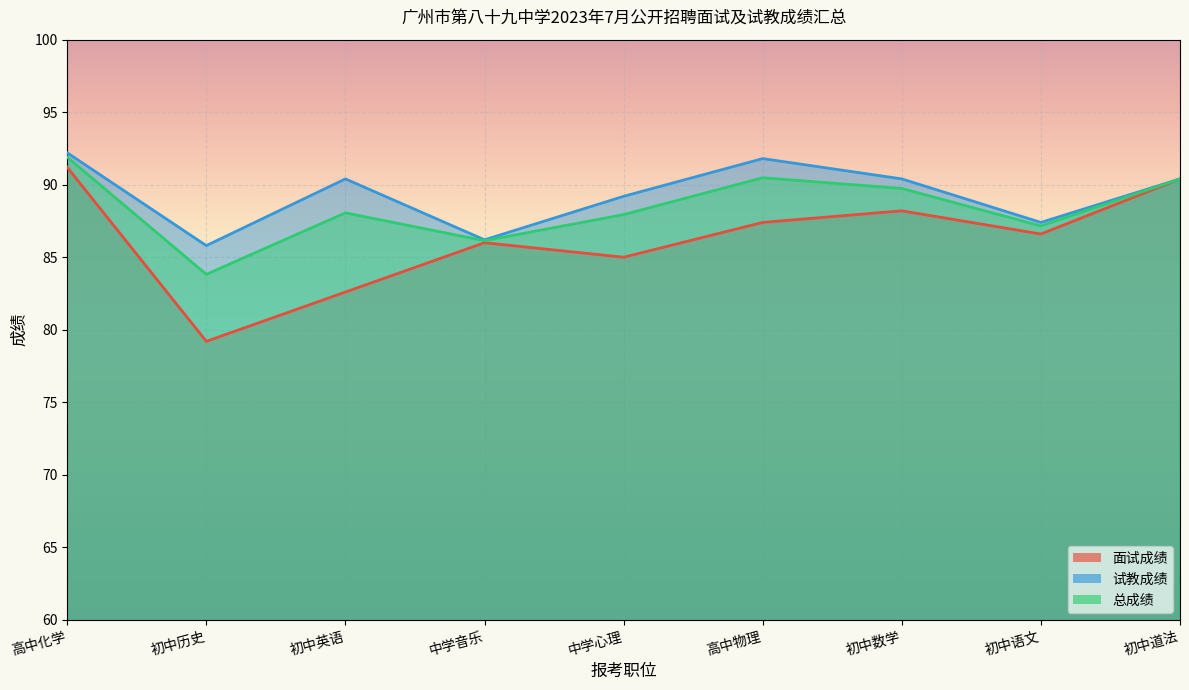

What is the average value of the 面试成绩 series?

86.3